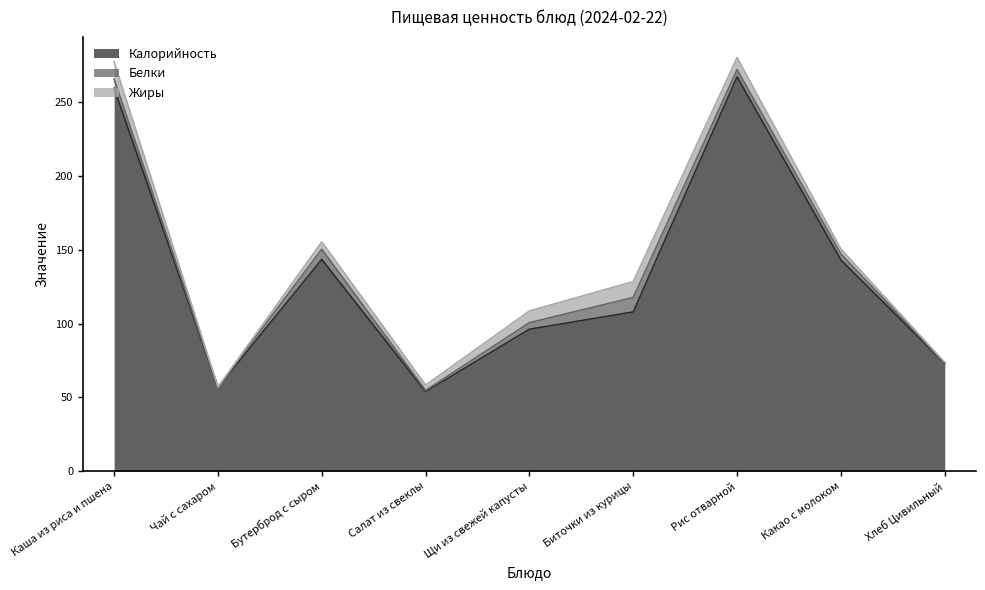

The value of Калорийность at Салат из свеклы is 84.9. True or false?

False